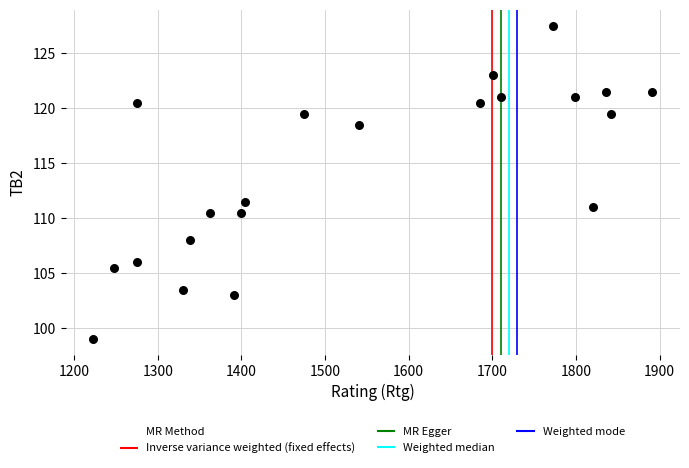

What is the range of Y values (max minus min)?

28.5